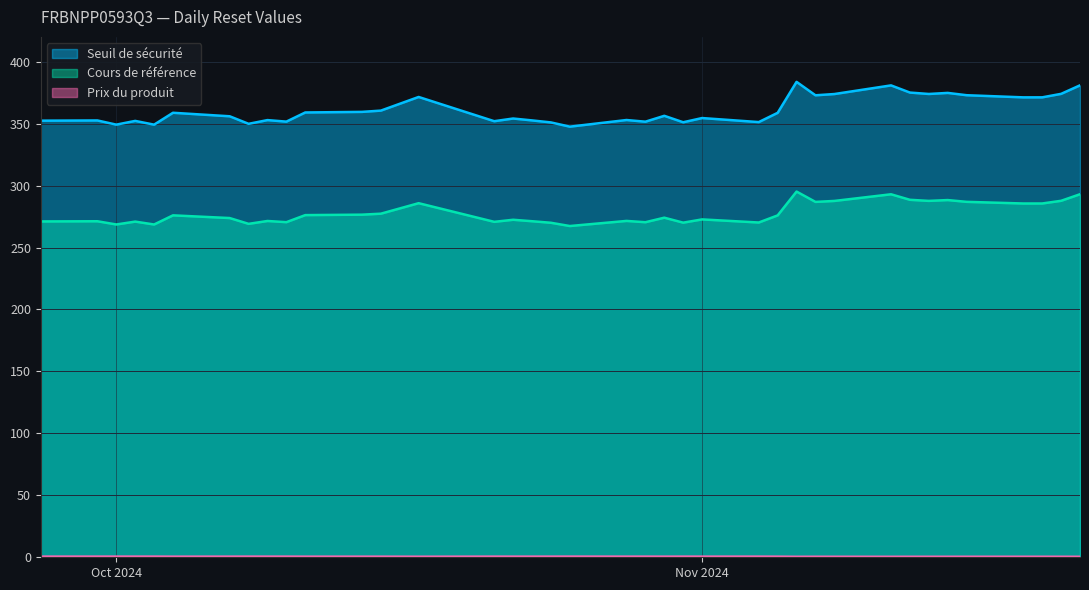

What is the average value of the Seuil de sécurité series?

360.9